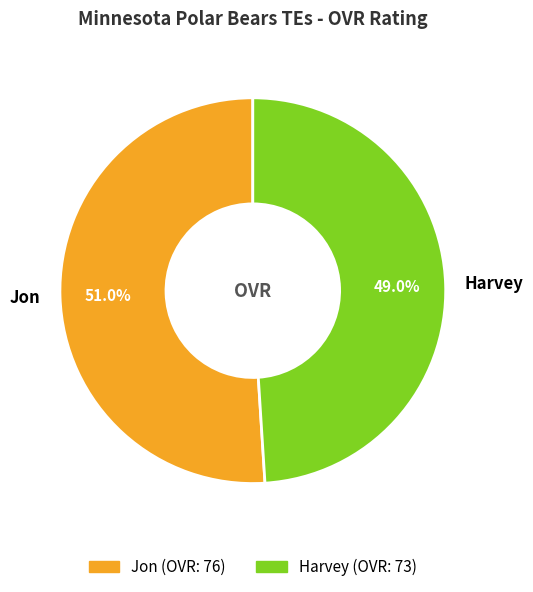

Does Harvey account for over 50% of the chart?

No